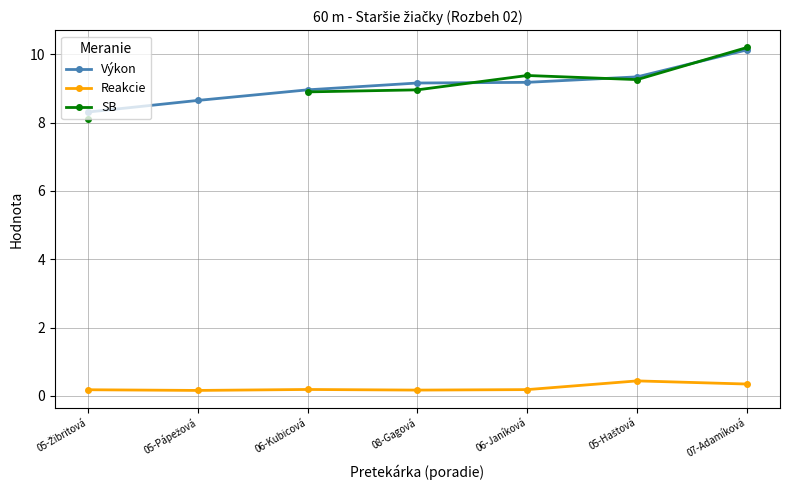

At which category is the sum across all series the highest?

07-Adamíková